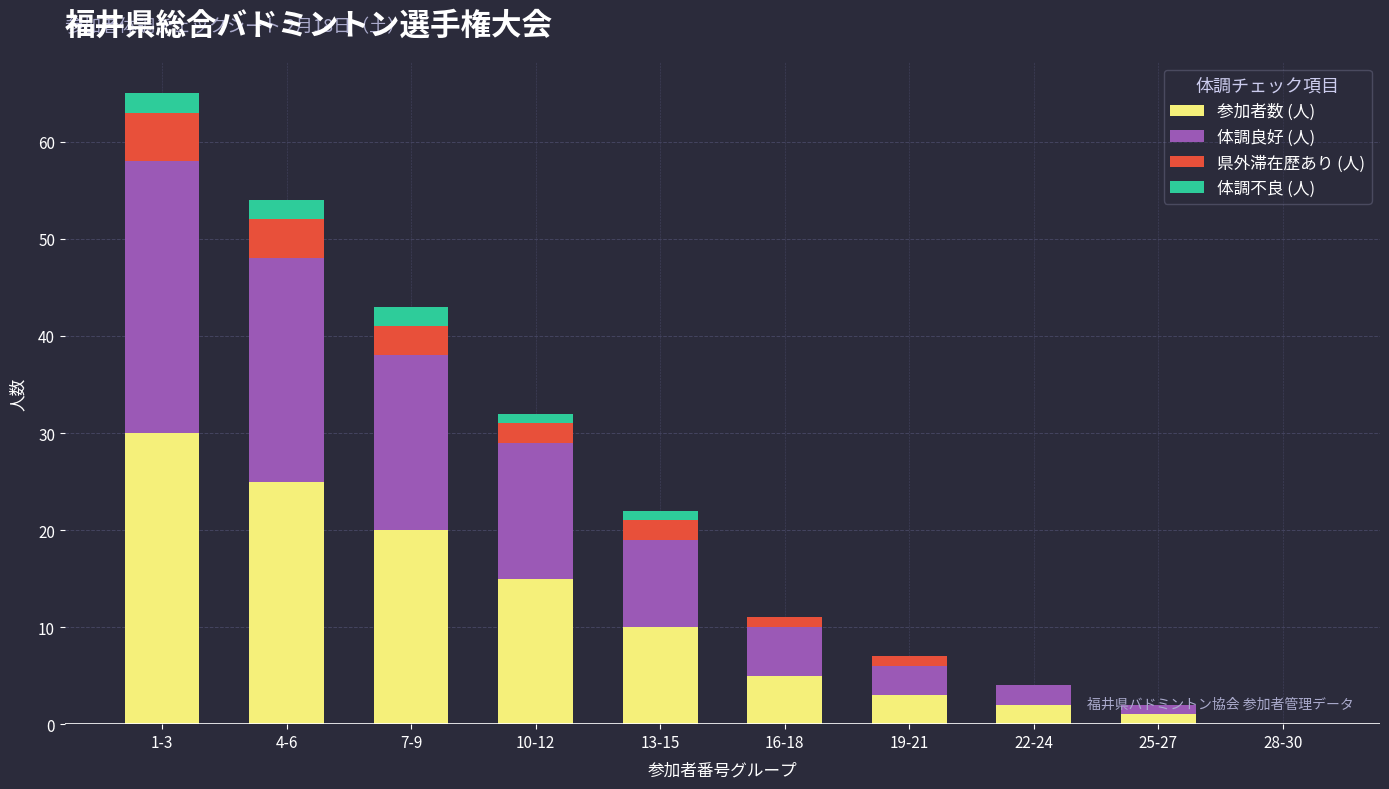

What is the highest value of the 参加者数 (人) series?

30